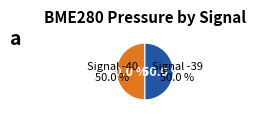

What percentage is the Signal -39 slice, to the nearest percent?

50%